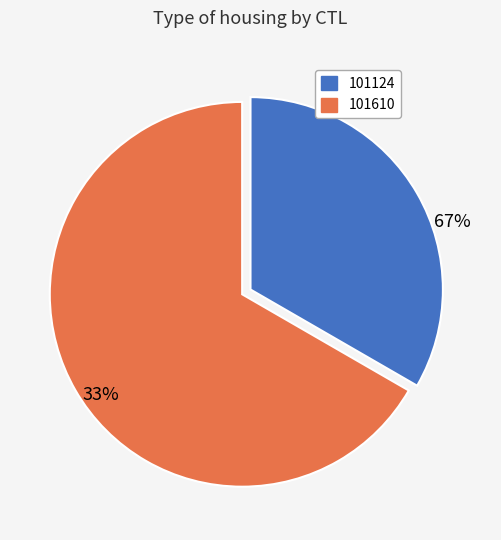

Count the number of slices in the pie.

2